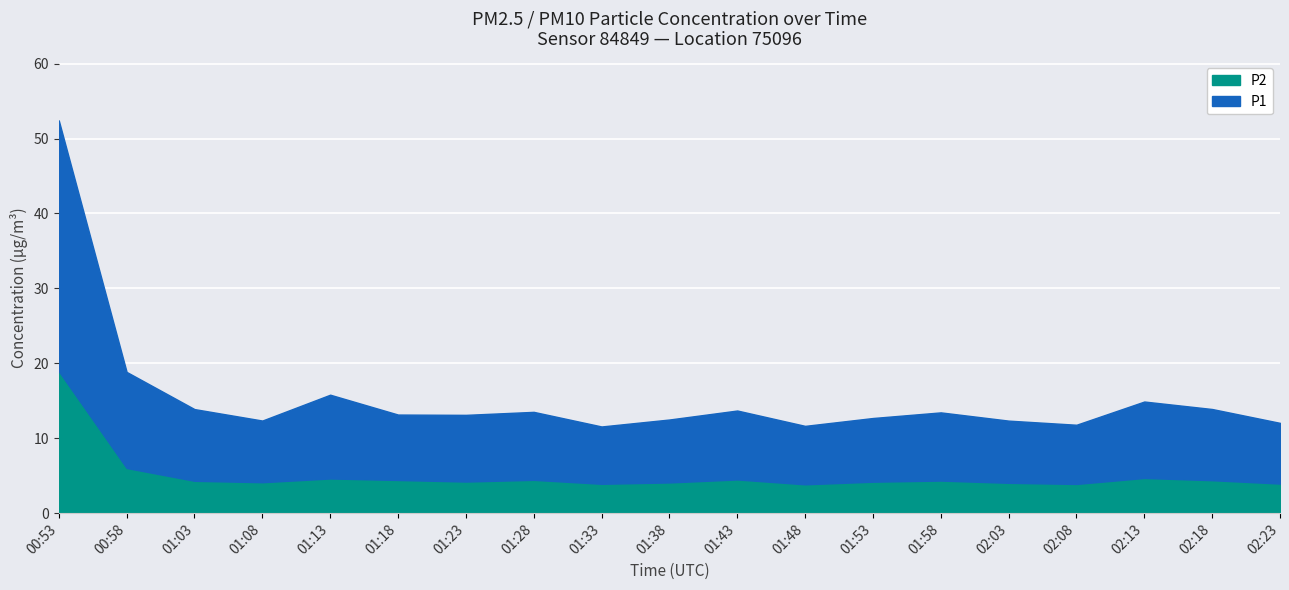

Which category has the highest value in the P1 series?

00:53